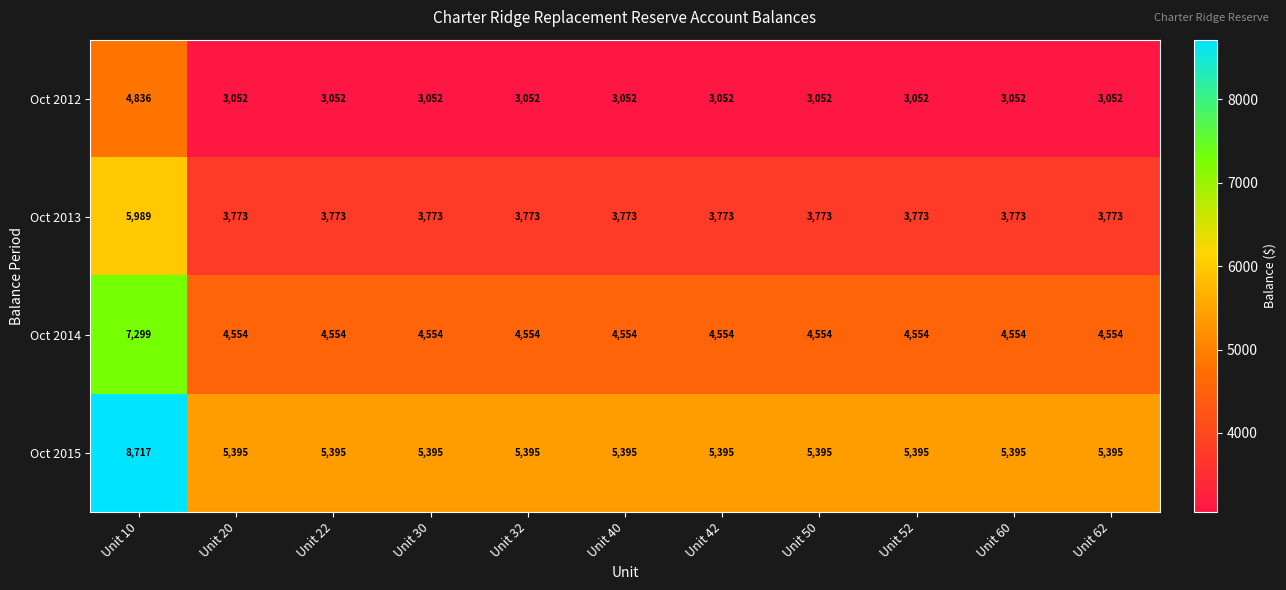

What is the maximum value shown in the chart?

8717